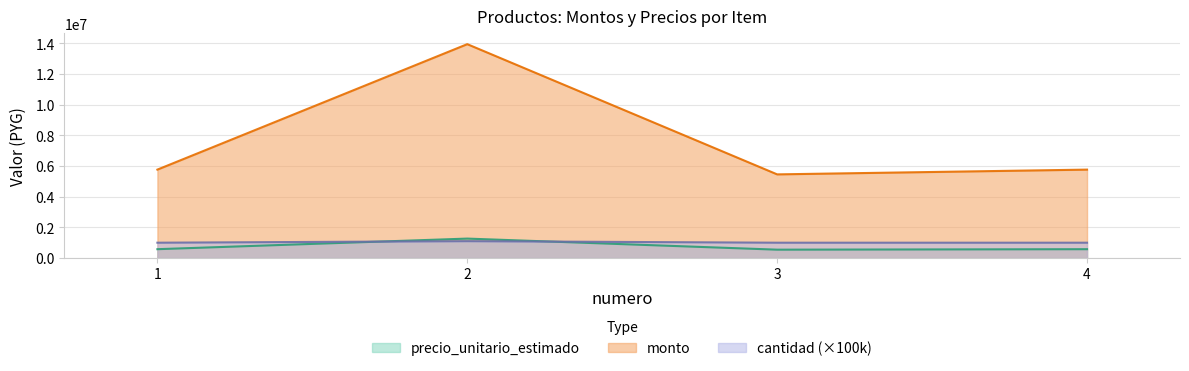

How many interior local peaks does the cantidad series have?

1